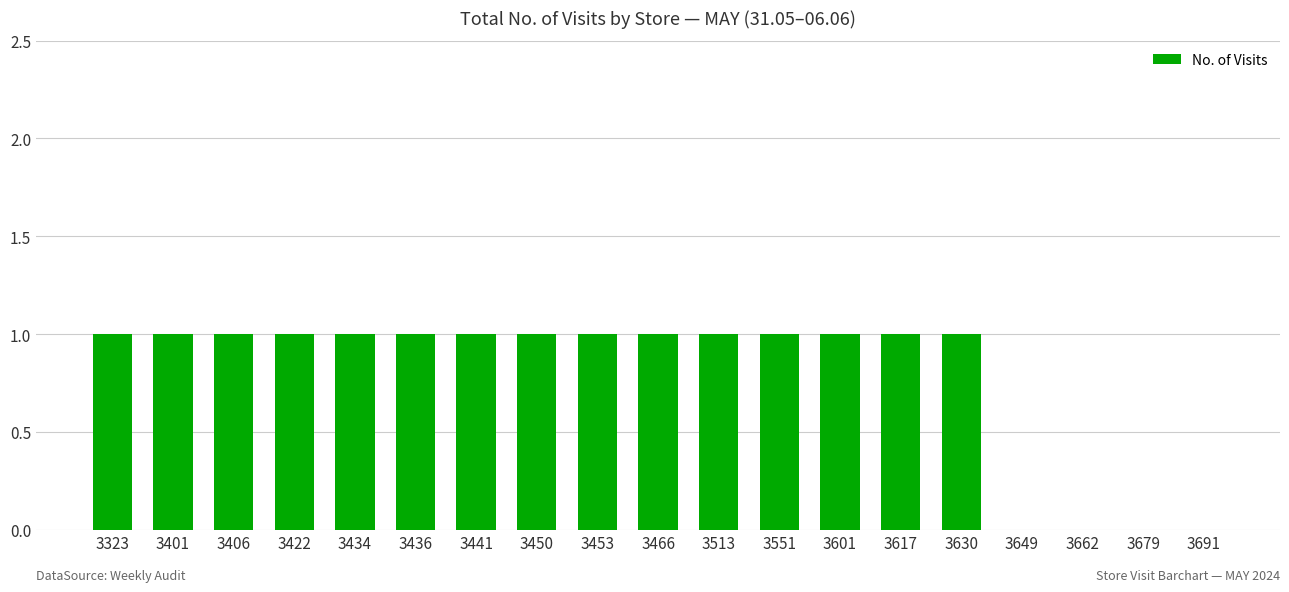

How many series are shown in this chart?

1